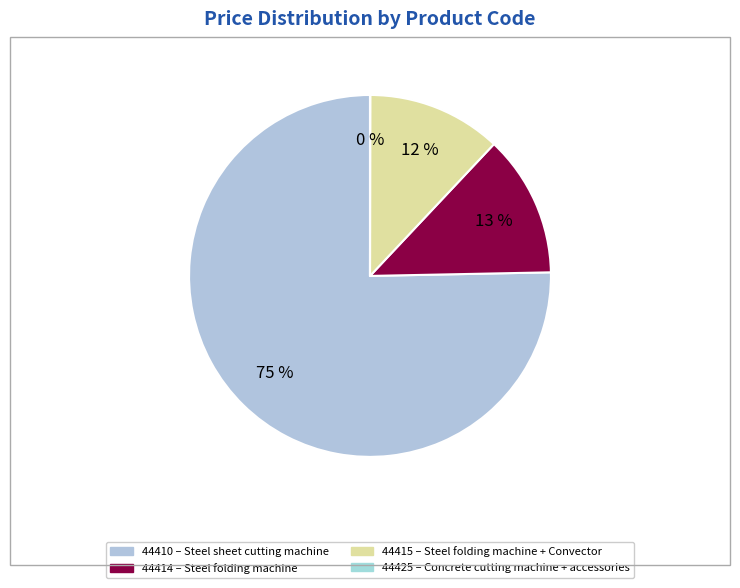

To the nearest percent, what is the average slice percentage?

25%